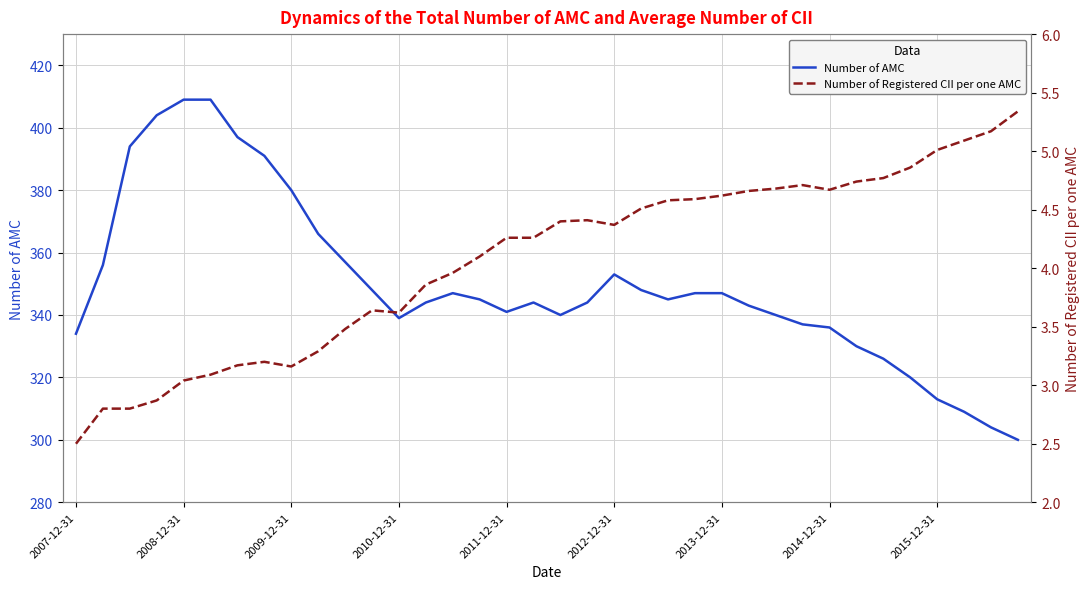

What is the minimum value for Number of AMC?

300